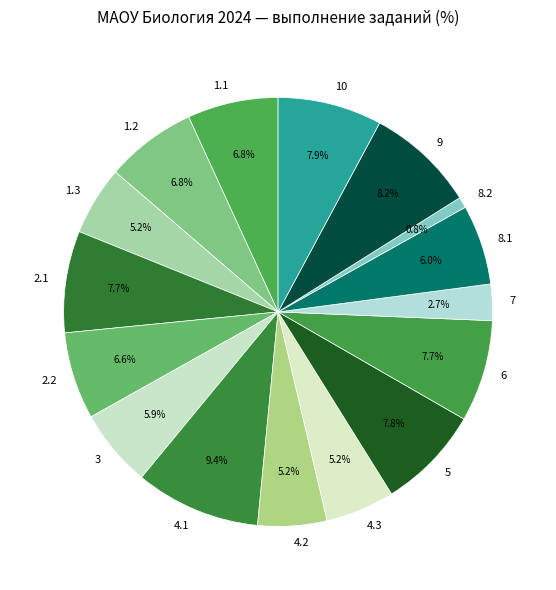

Which slice is the smallest?

8.2